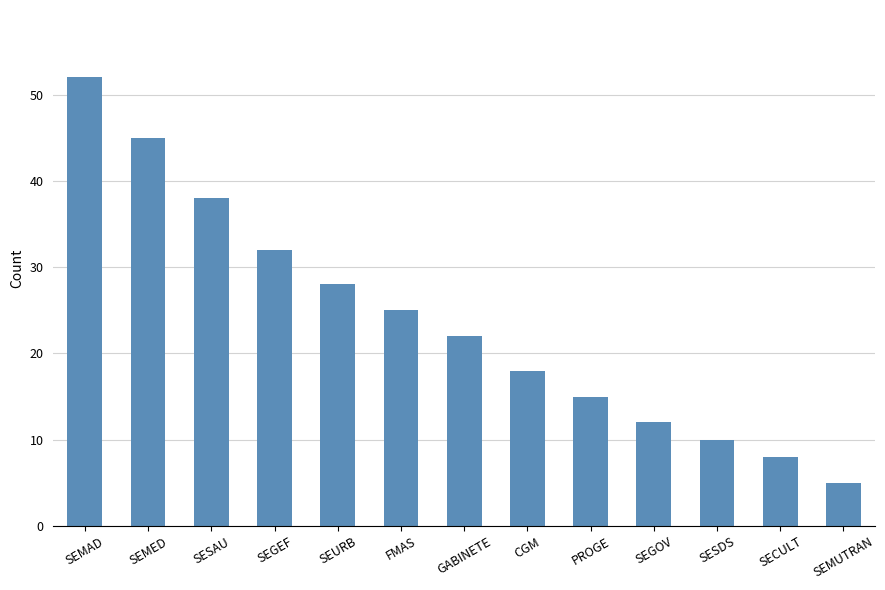

What is the minimum value shown in the chart?

5